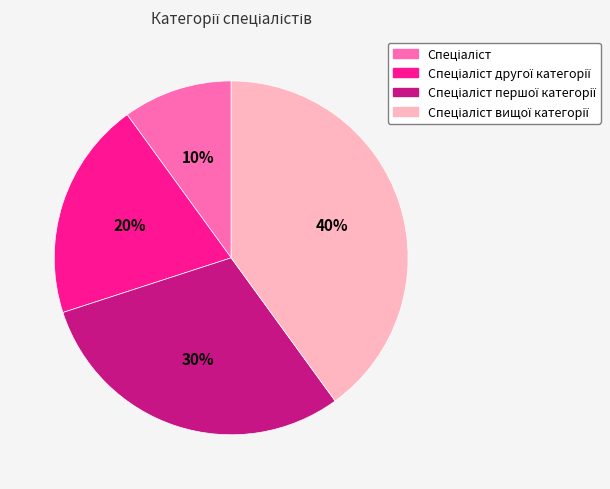

To the nearest percent, what is the difference between the largest and smallest slice percentages?

30%